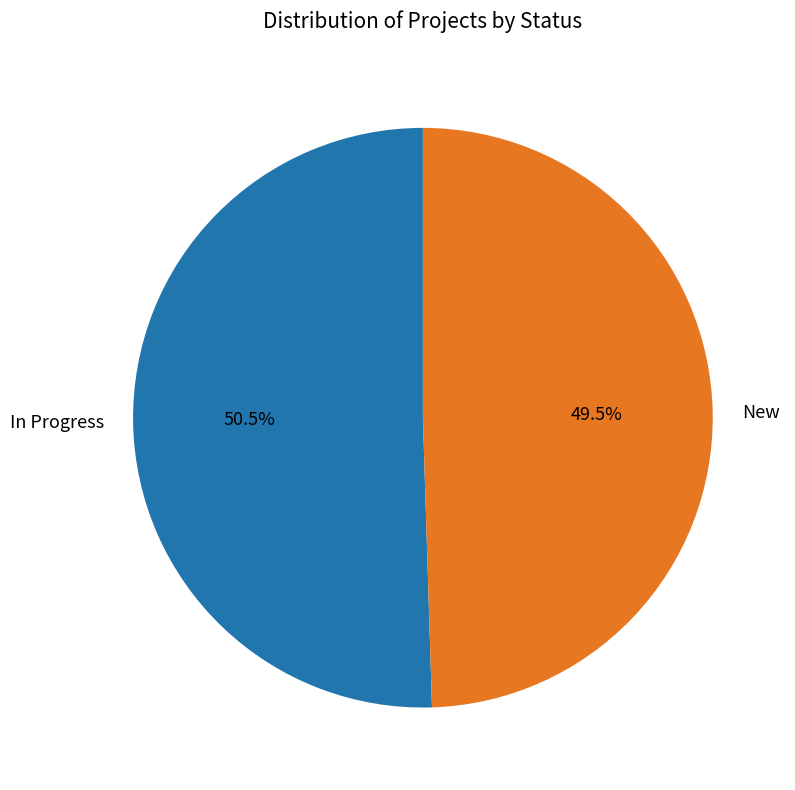

Which slice is the smallest?

New